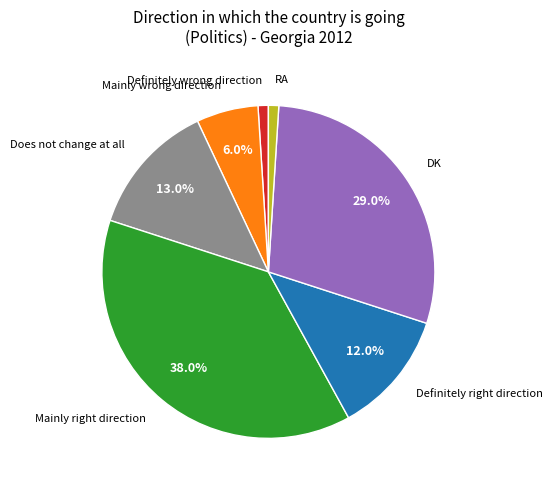

The DK slice represents 29% of the pie. True or false?

True